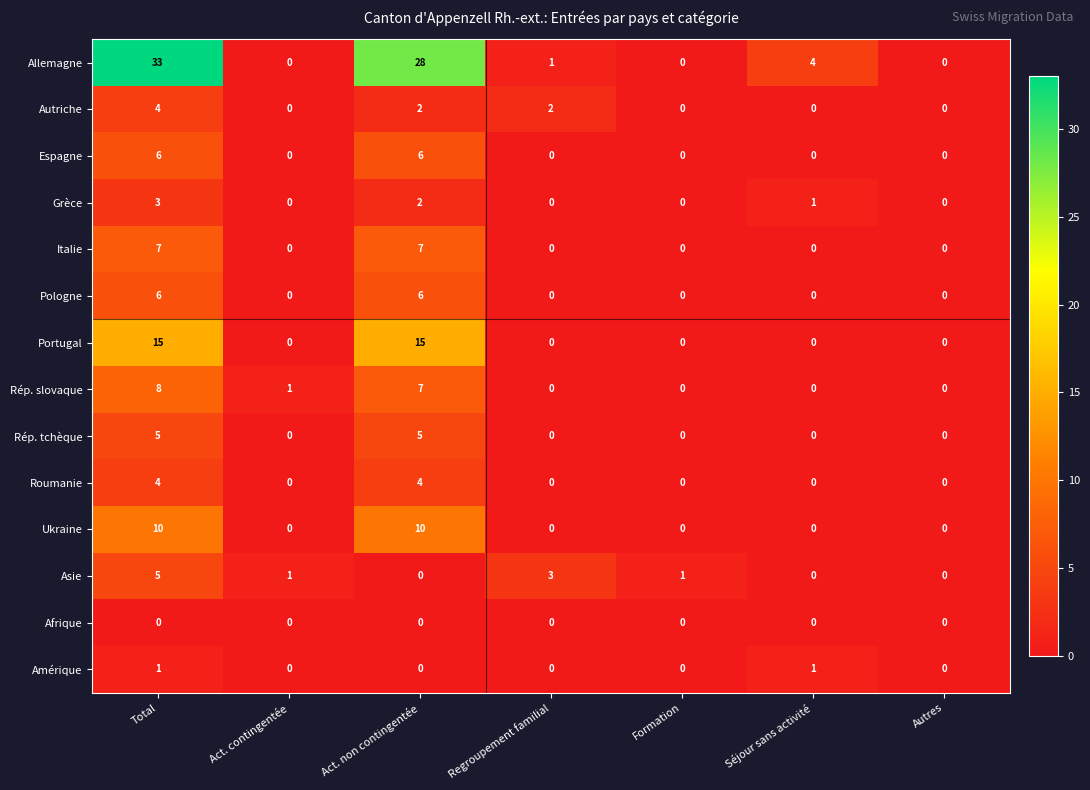

How many Italie values are between 0 and 7?

7